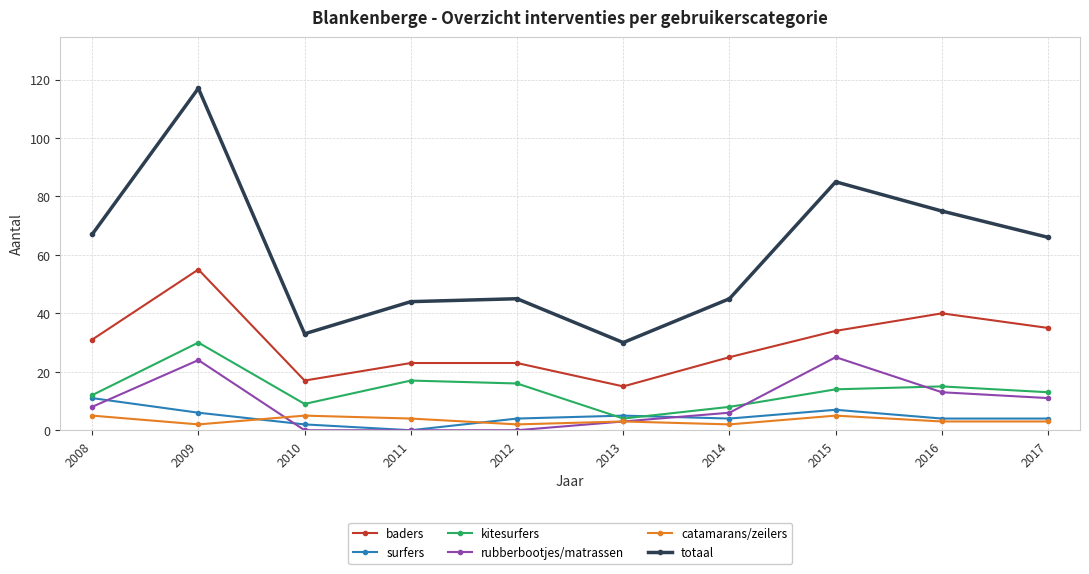

Is this an area chart (filled region under the line)?

No